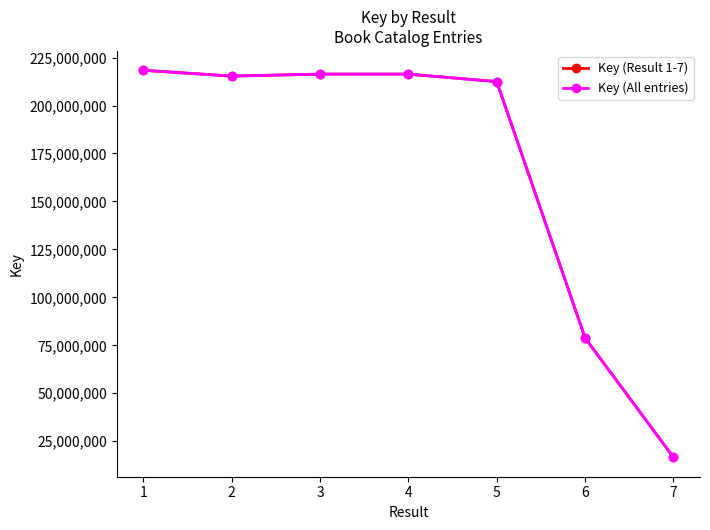

Where does the Key (Result 1-7) series first go above 215335781?

1